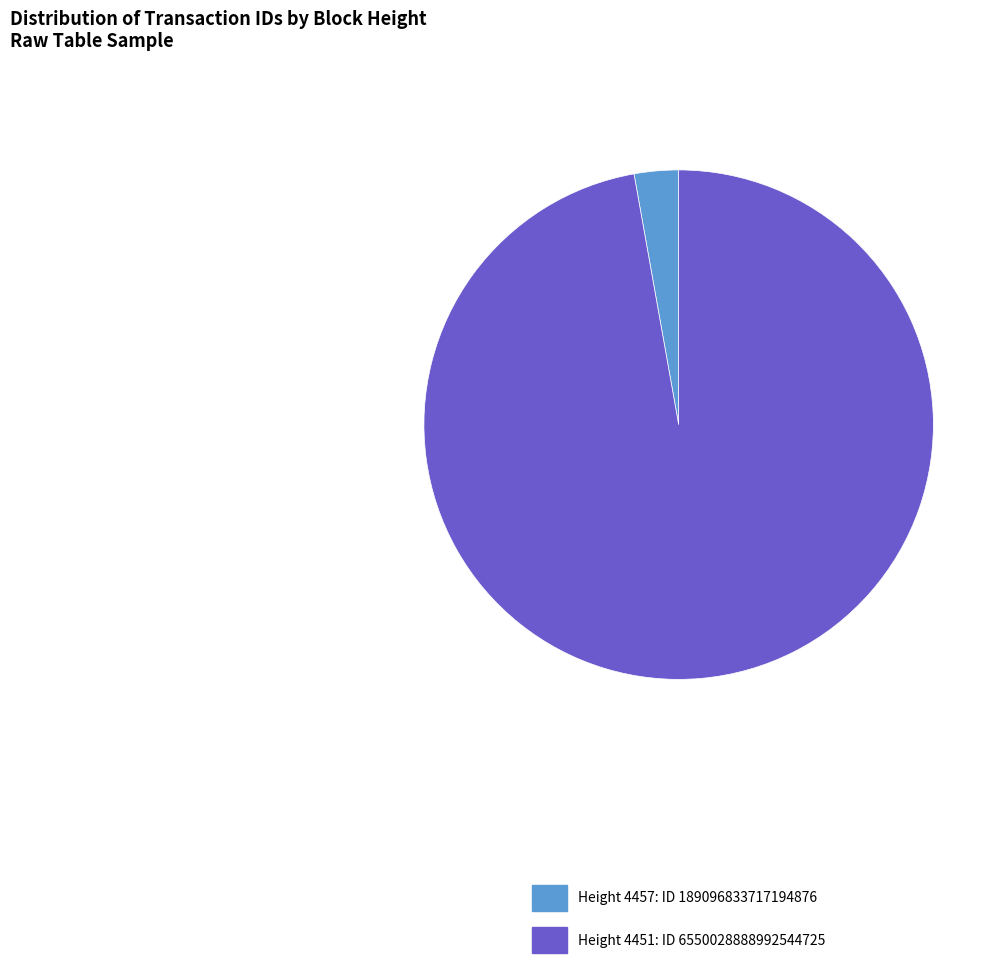

How many slices are in this pie chart?

2